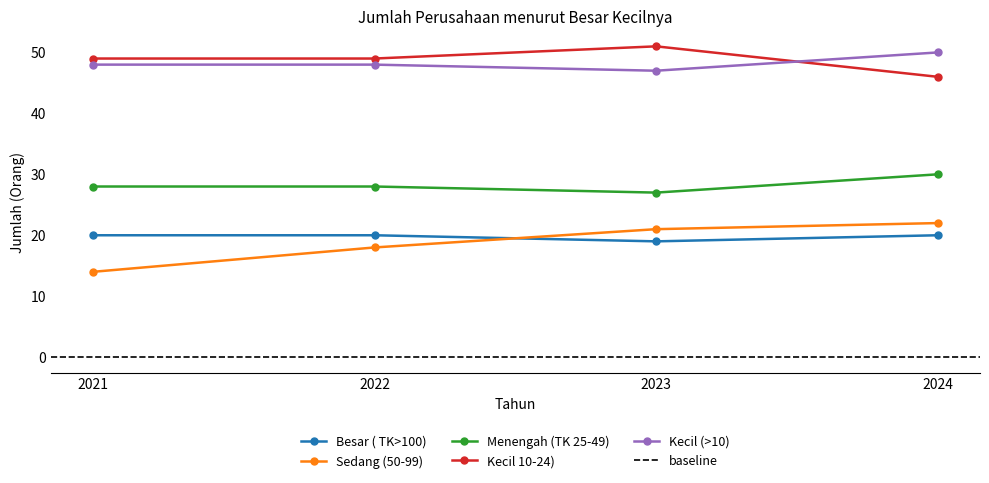

How many lines are shown in the chart?

5